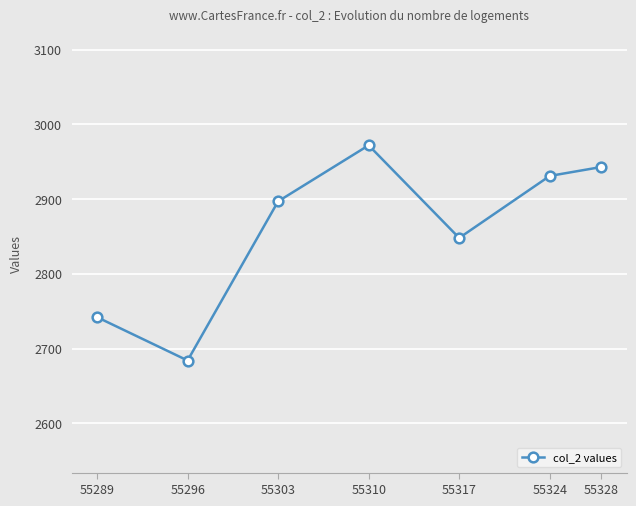

What is the sum of all values?

20017